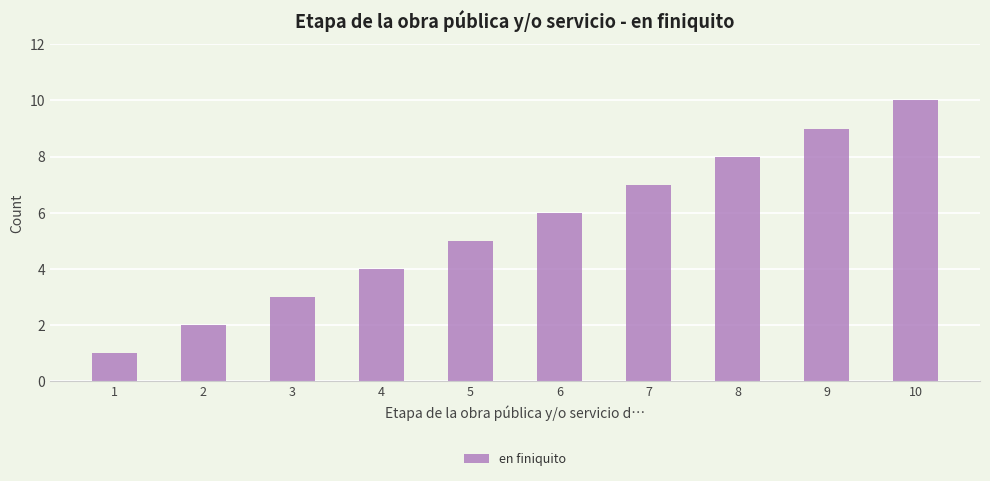

Rank the categories by value from lowest to highest.

1, 2, 3, 4, 5, 6, 7, 8, 9, 10